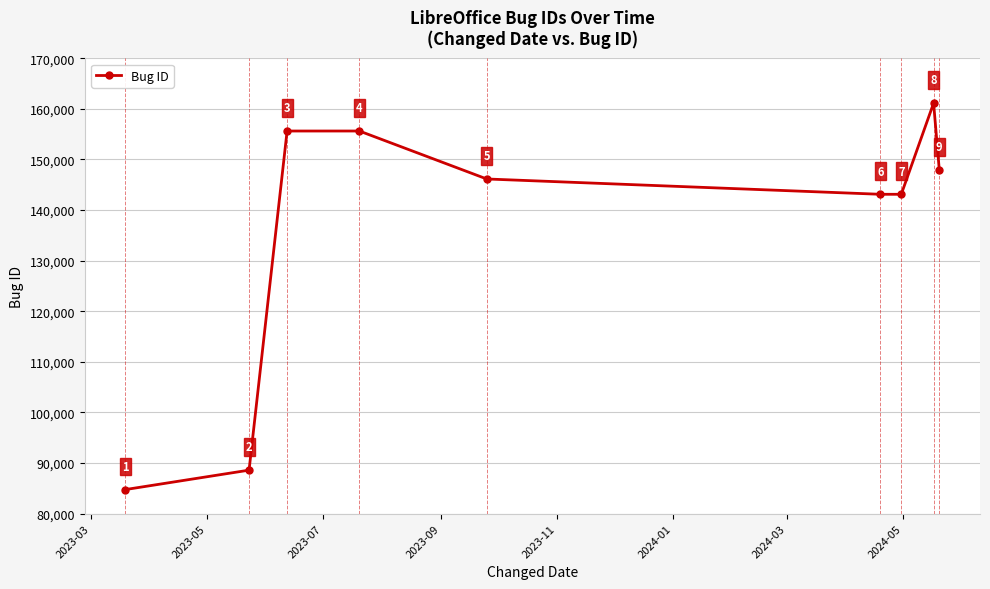

What is the average value?

136230